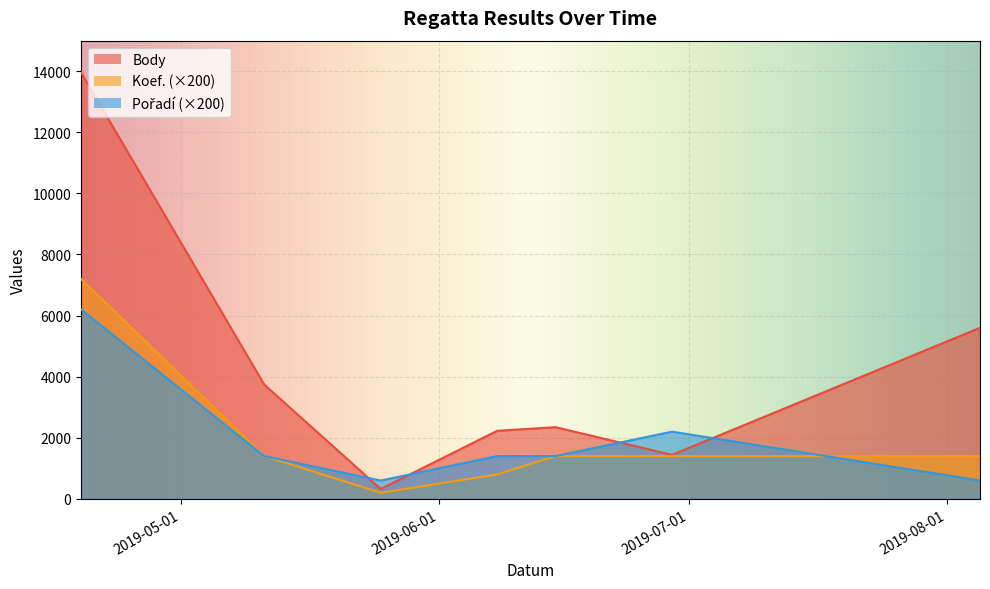

What is the difference between the maximum and minimum values in the Pořadí series?

5600